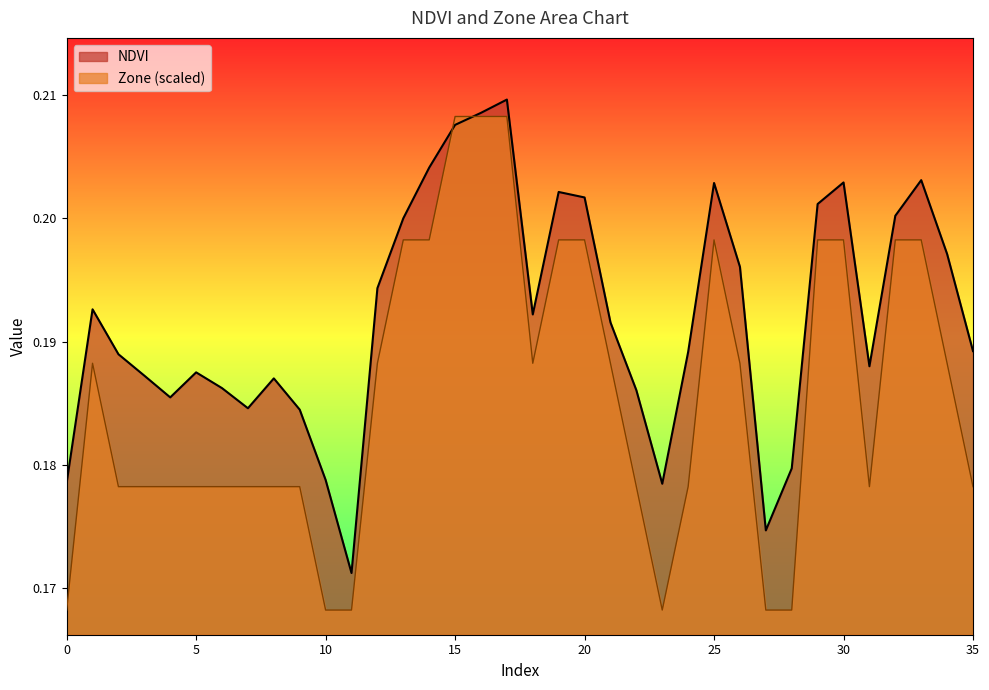

List the series in order of their peak value, lowest first.

Zone (scaled), NDVI